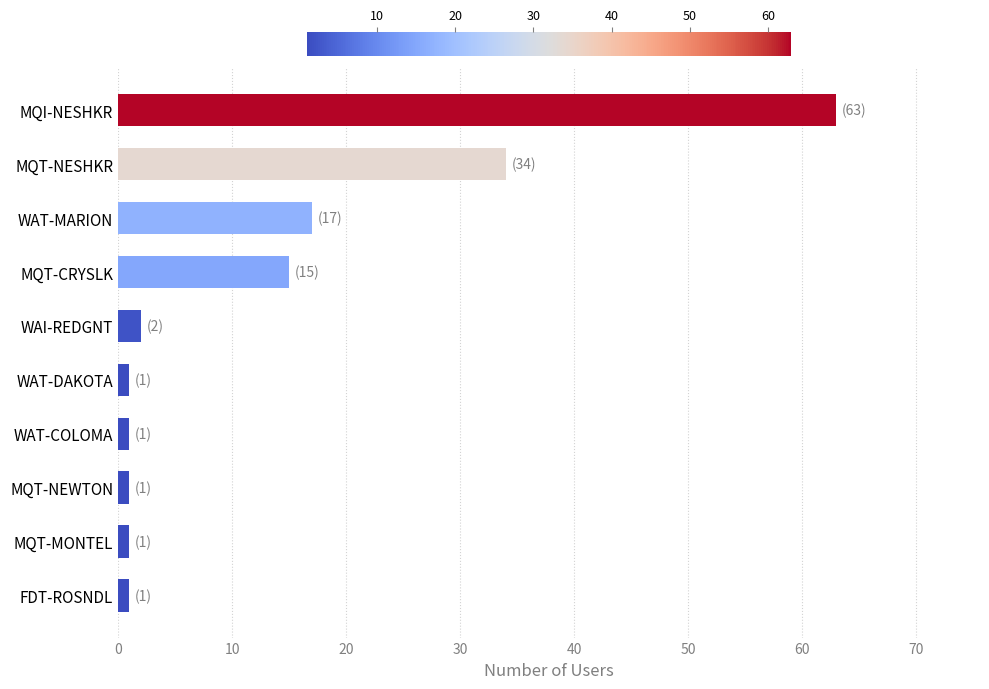

At which label is the value closest to 32?

MQT-NESHKR